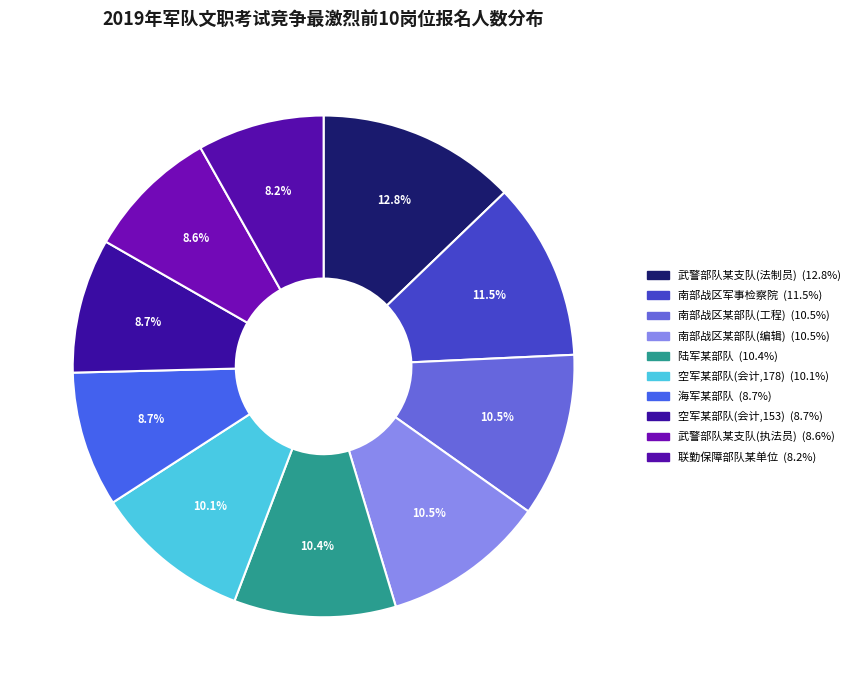

Does 联勤保障部队某单位 represent more than half of the total?

No